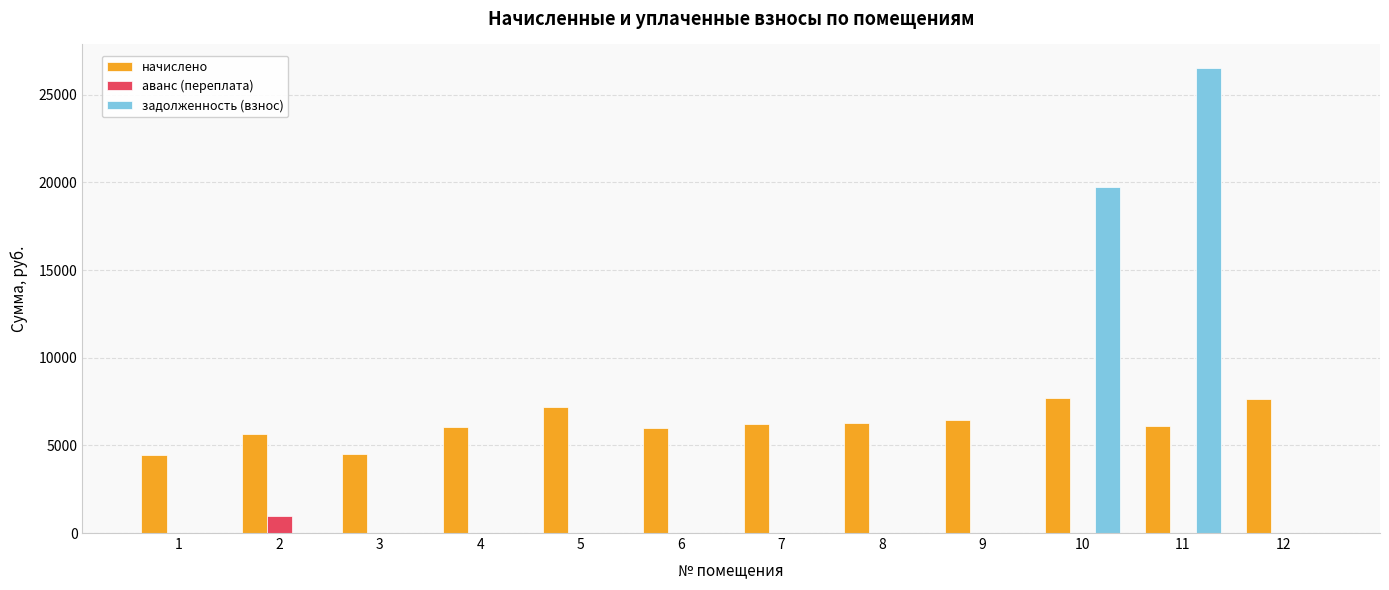

Is the value of начислено at 7 greater than the value of задолженность (взнос) at 7?

Yes